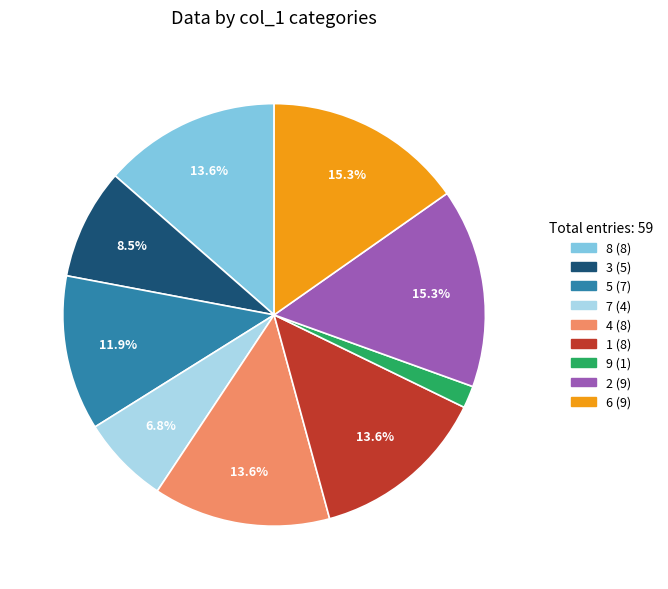

To the nearest percent, what is the difference between the 4 and 9 slice percentages?

12%